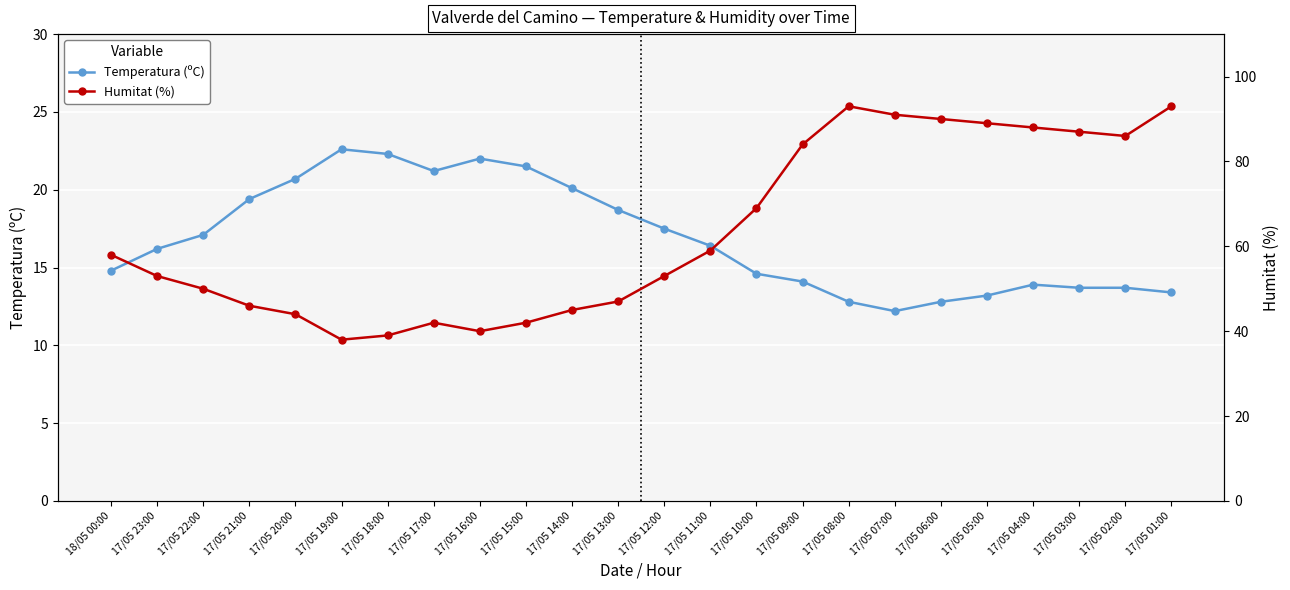

At how many categories does at least one series exceed 43?

19